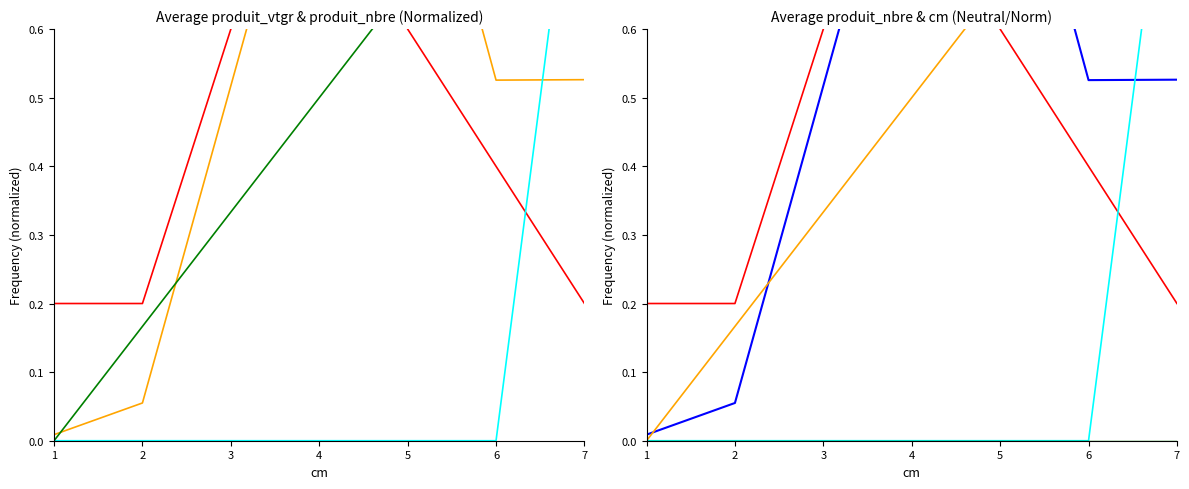

Is this an area chart (filled region under the line)?

No